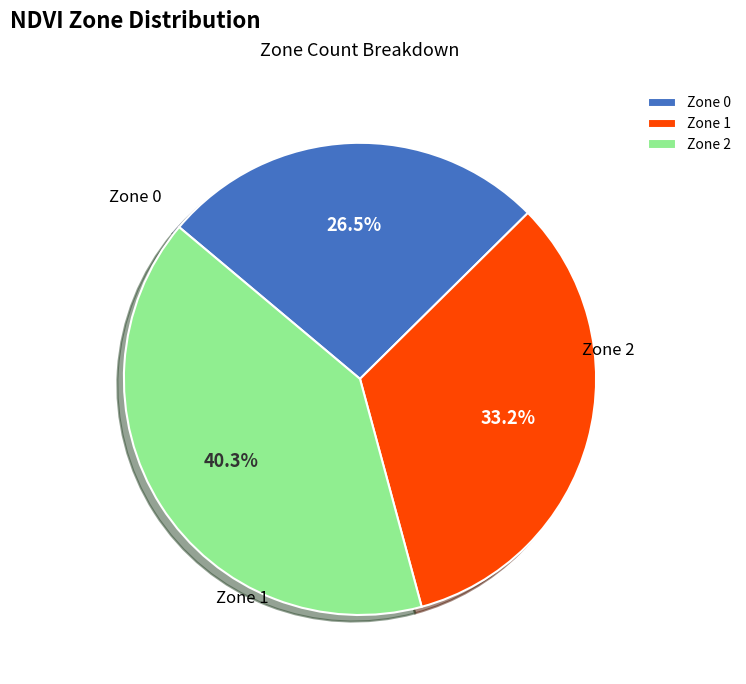

What is the largest slice in the pie chart?

Zone 2